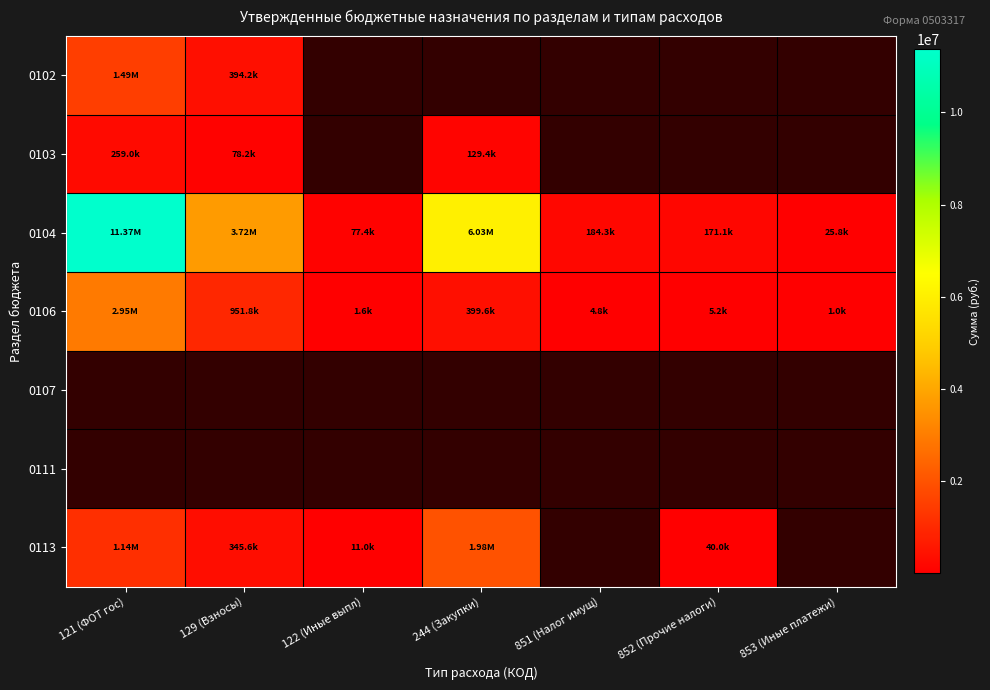

At which category does the chart reach its minimum across all series?

853 (Иные платежи)